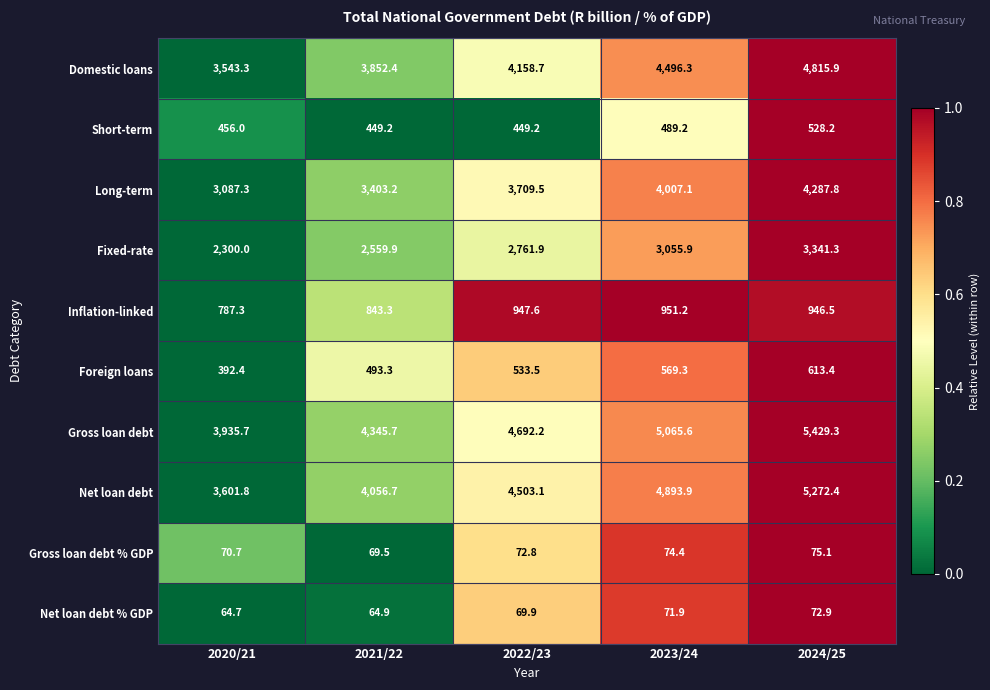

Rank the categories by Inflation-linked value from highest to lowest.

2023/24, 2022/23, 2024/25, 2021/22, 2020/21